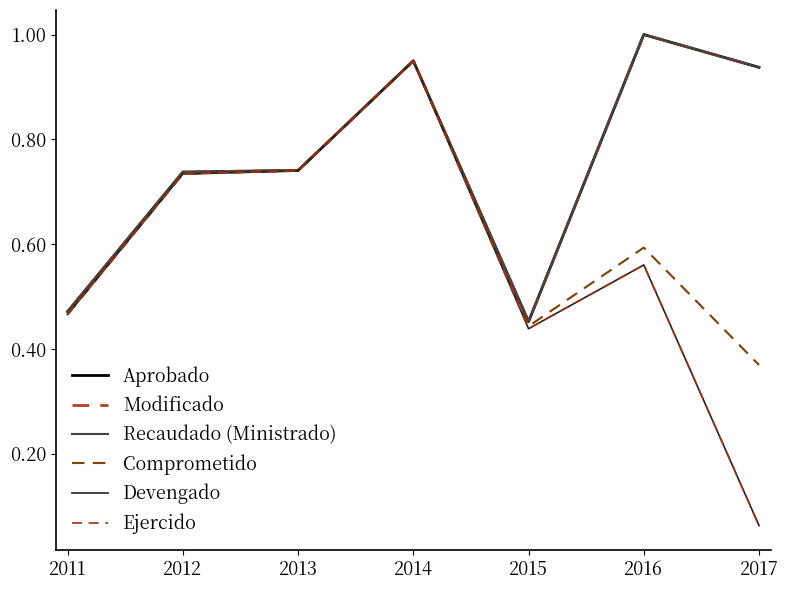

Which label corresponds to the largest value in the chart?

2016